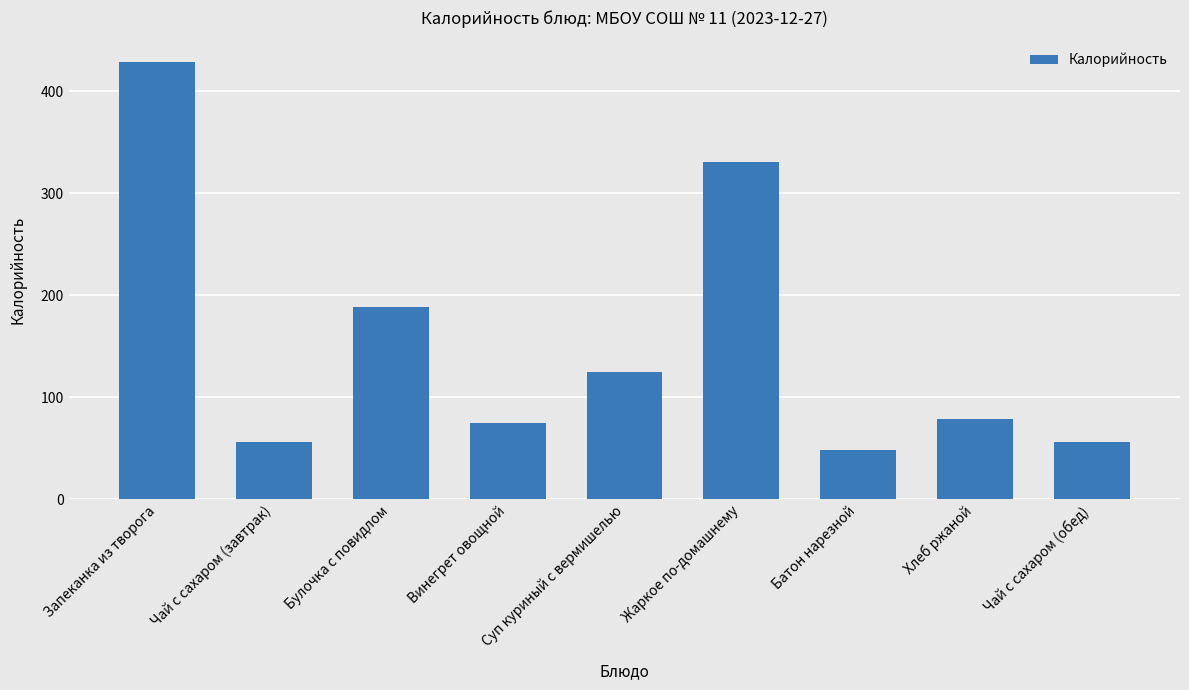

How many series are shown in this chart?

1